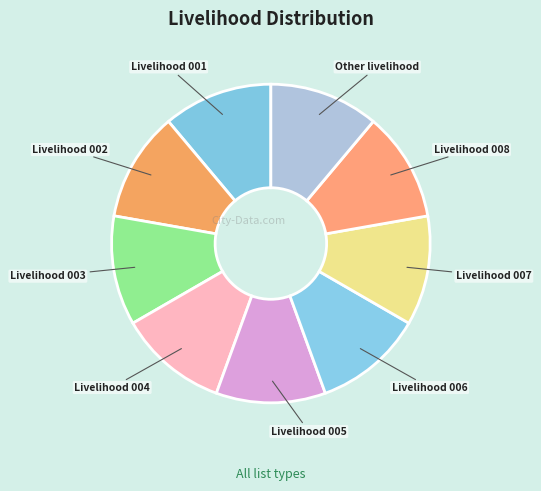

What is the ratio of the value at Livelihood 007 to the value at Livelihood 004?

1.0